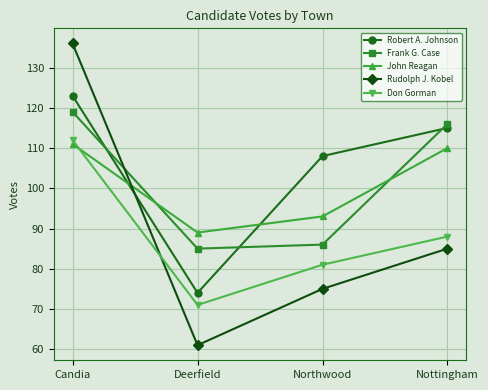

What are all the series names shown in the legend?

Robert A. Johnson, Frank G. Case, John Reagan, Rudolph J. Kobel, Don Gorman